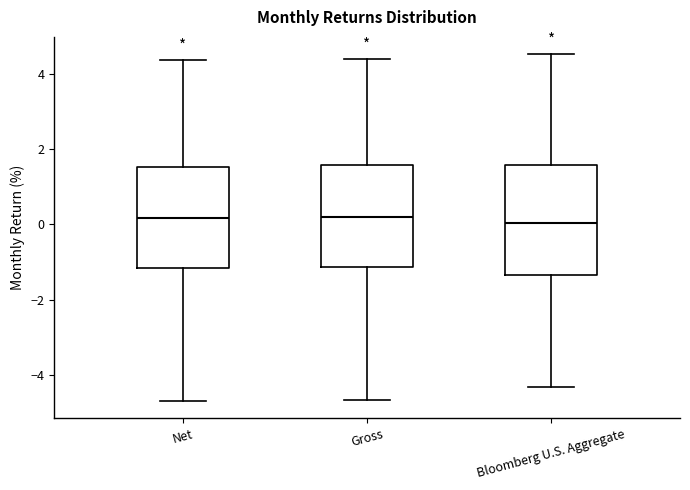

Reading left to right, read every box against the y-axis: the position of its median line, the range the box covers, and the ends of its whiskers. The values are not printed on the chart, so give them approximately, as read against the axis.

Net: median 0.2, box -1.2 to 1.6, whiskers -4.6 to 4.4
Gross: median 0.2, box -1.2 to 1.6, whiskers -4.6 to 4.4
Bloomberg U.S. Aggregate: median 0.0, box -1.4 to 1.6, whiskers -4.4 to 4.6